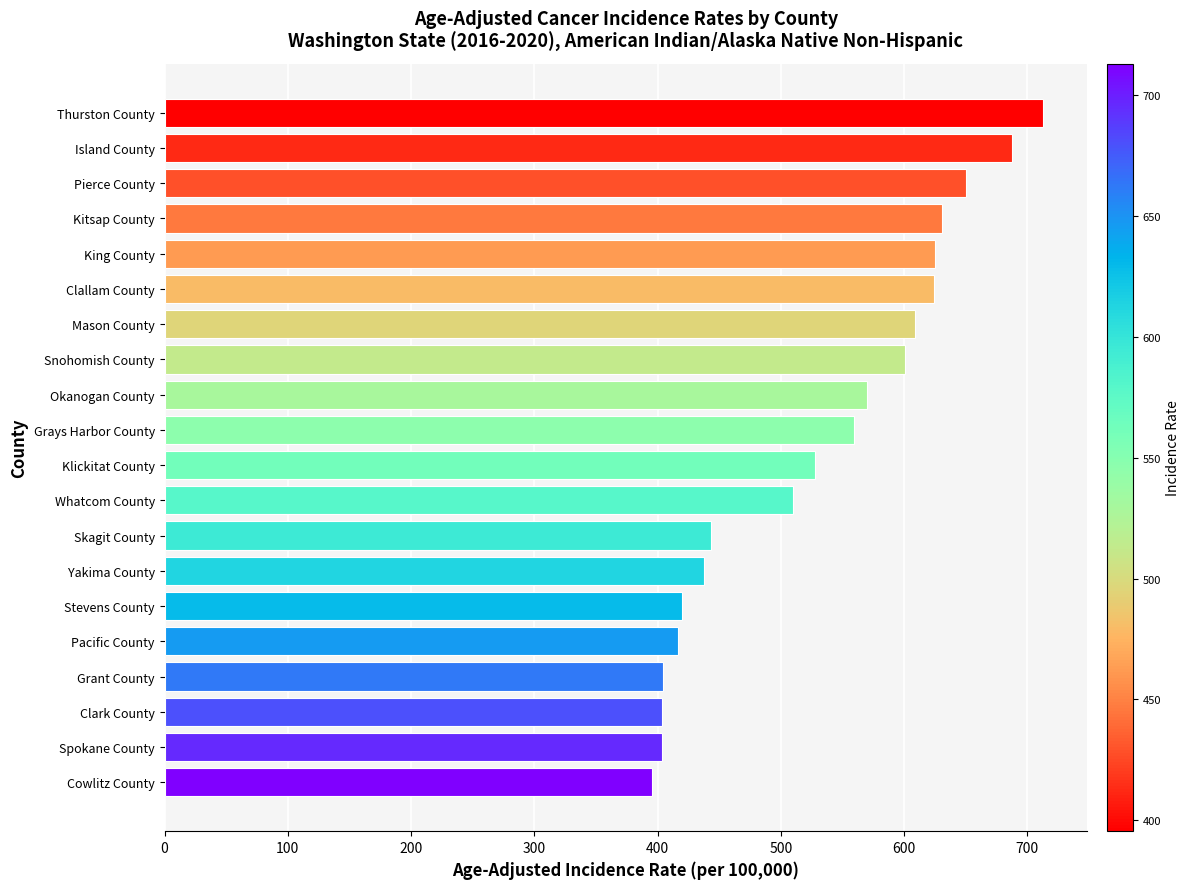

How many data points are above 559?

10